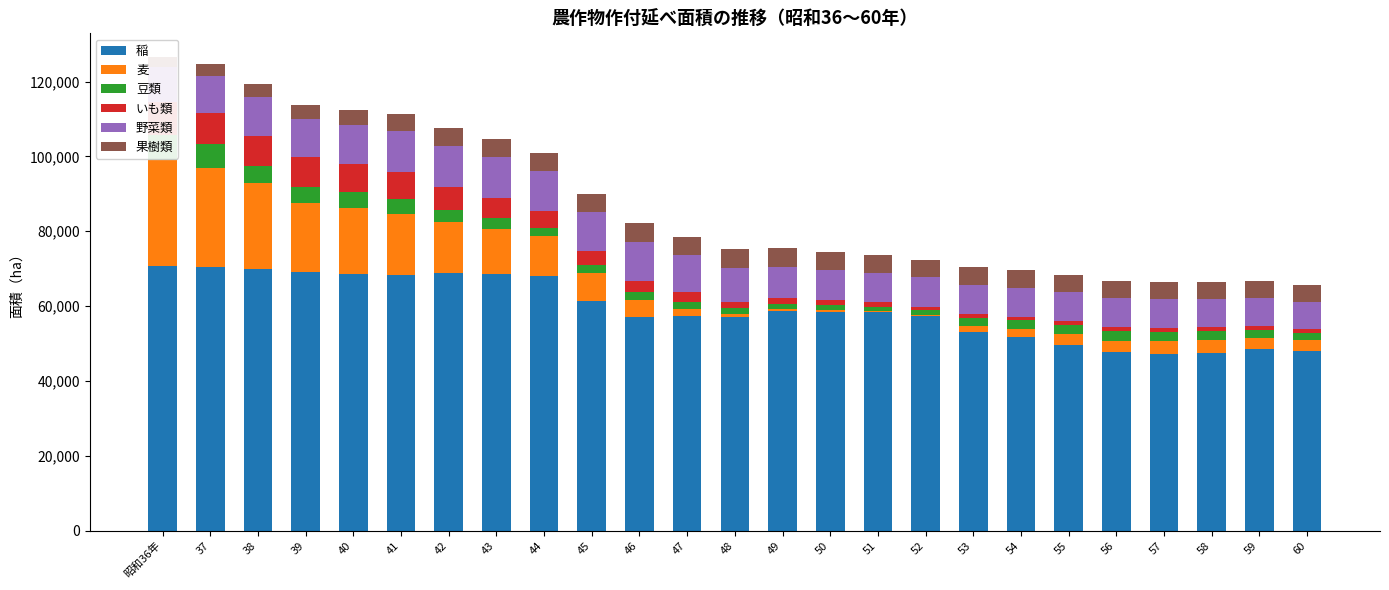

The 麦 series shows 26300 at 37. True or false?

True